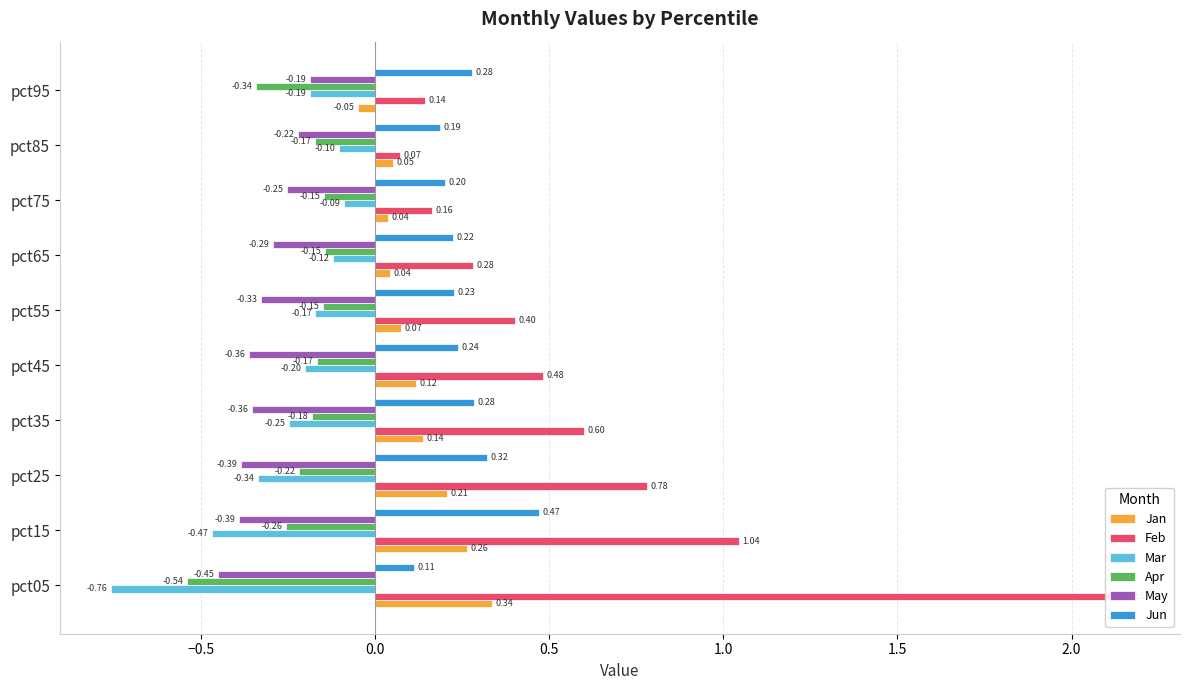

What is the minimum value for Feb?

0.1